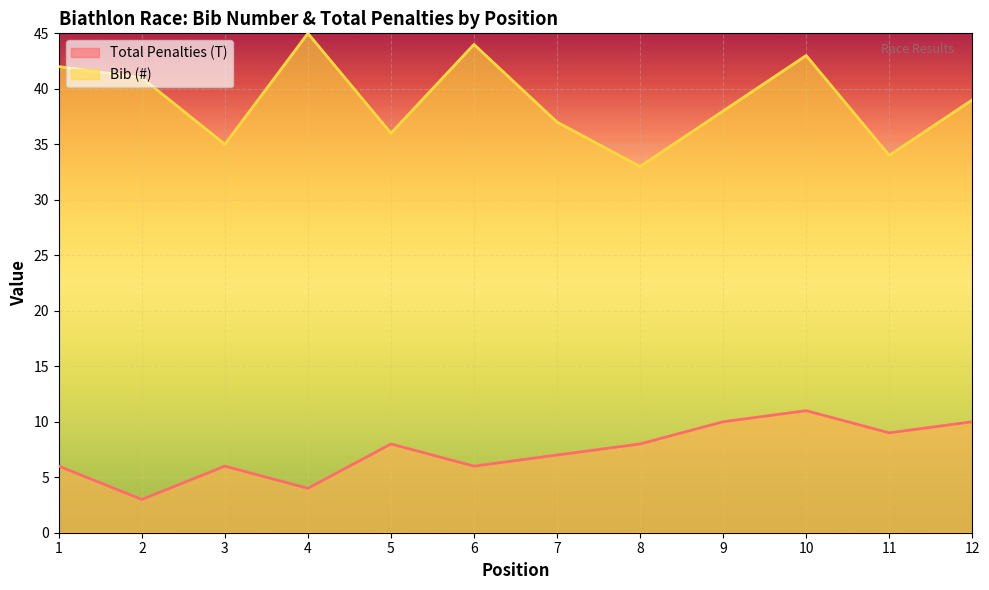

List the series in order of their overall mean, highest first.

Bib (#), Total Penalties (T)